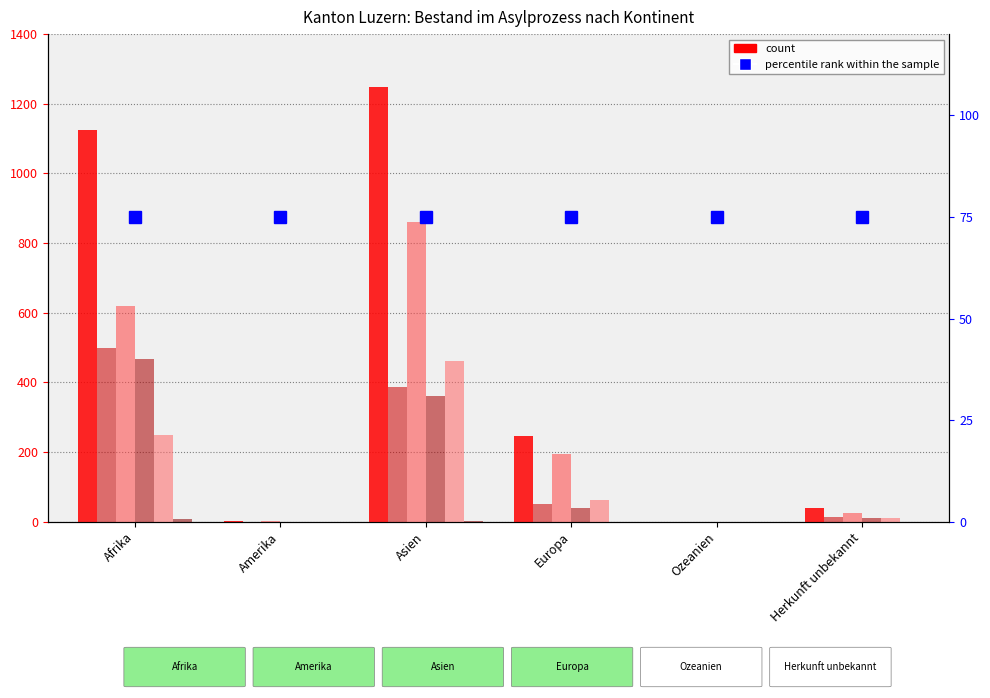

At which category does the chart reach its minimum across all series?

Ozeanien